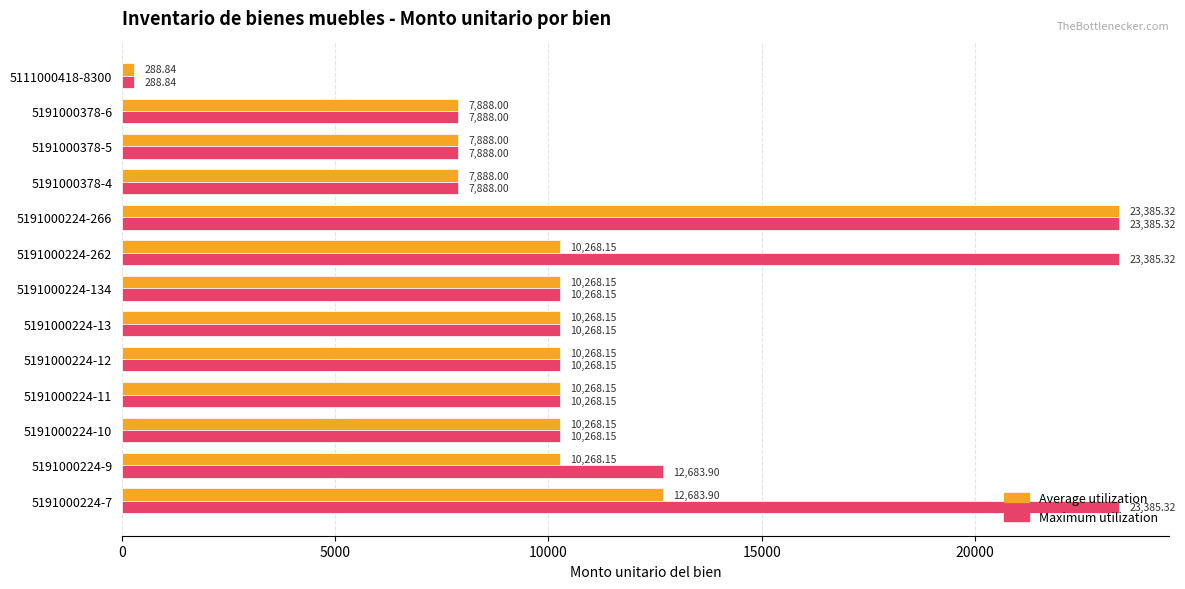

What is the minimum value shown in the chart?

288.8